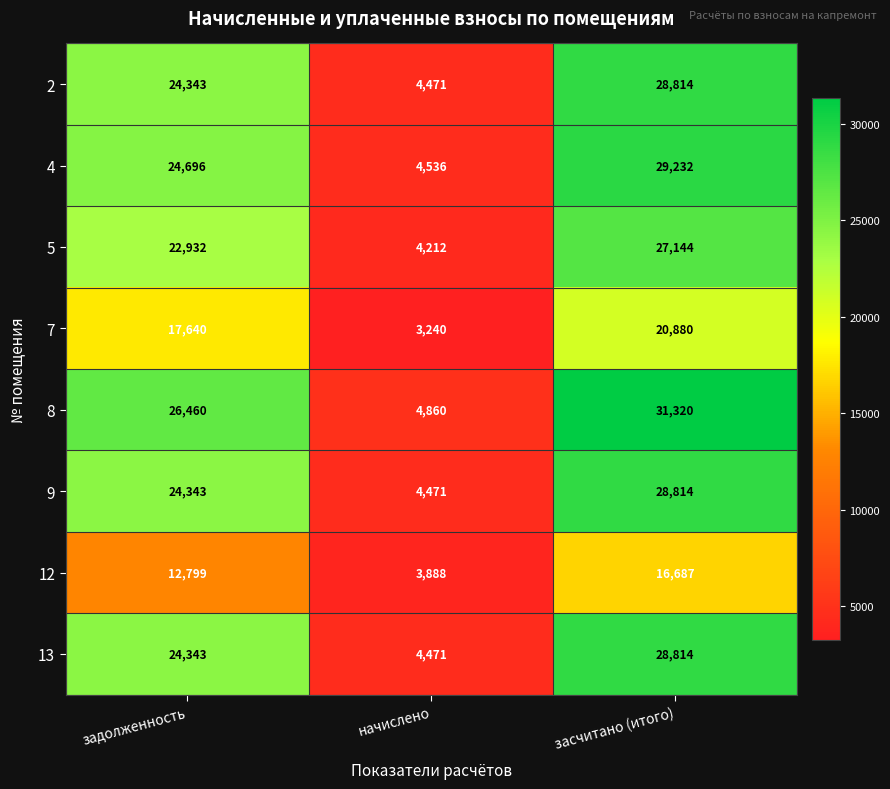

Is it true that 2 equals 28814 at засчитано (итого)?

True